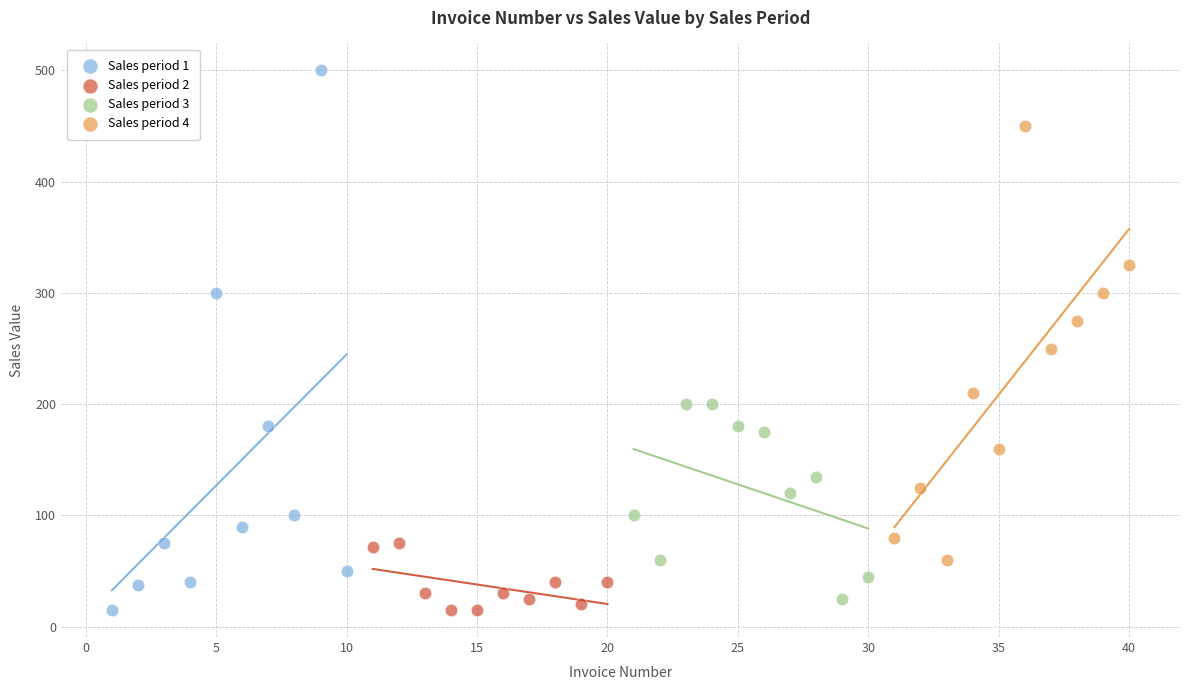

Which series has the largest Y range (max minus min)?

Sales period 1